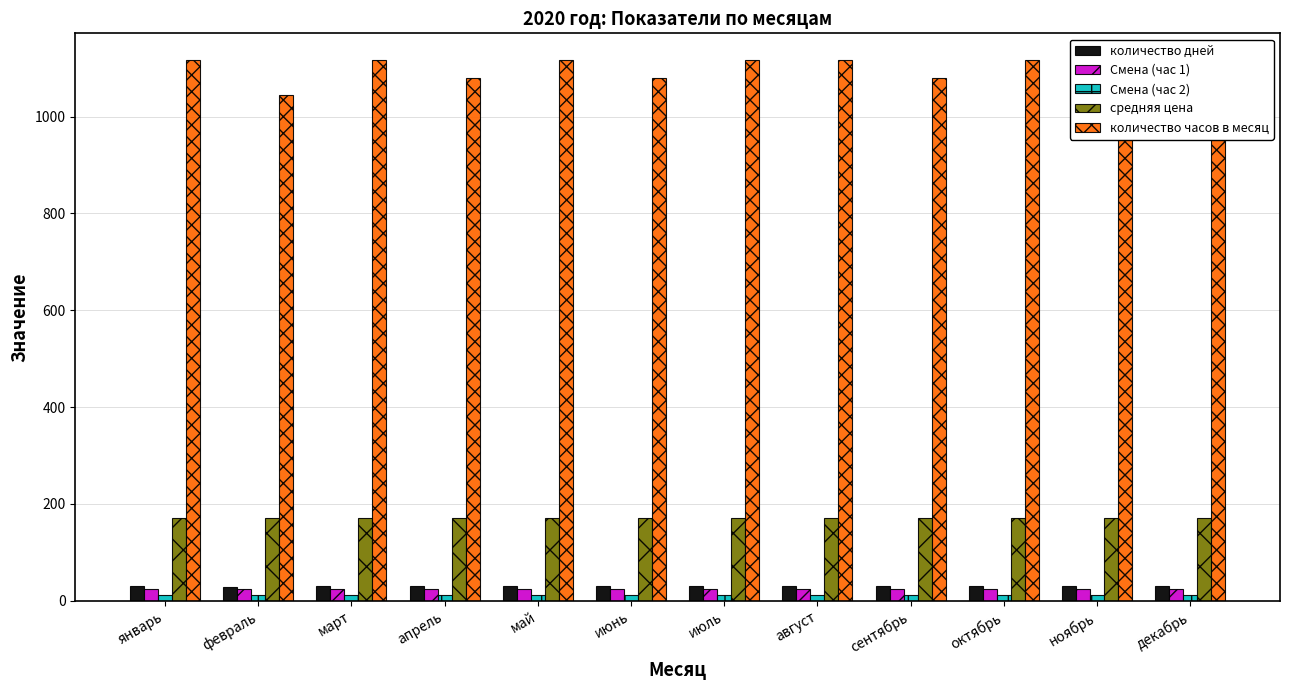

What are all the series names shown in the legend?

количество дней, Смена (час 1), Смена (час 2), средняя цена, количество часов в месяц